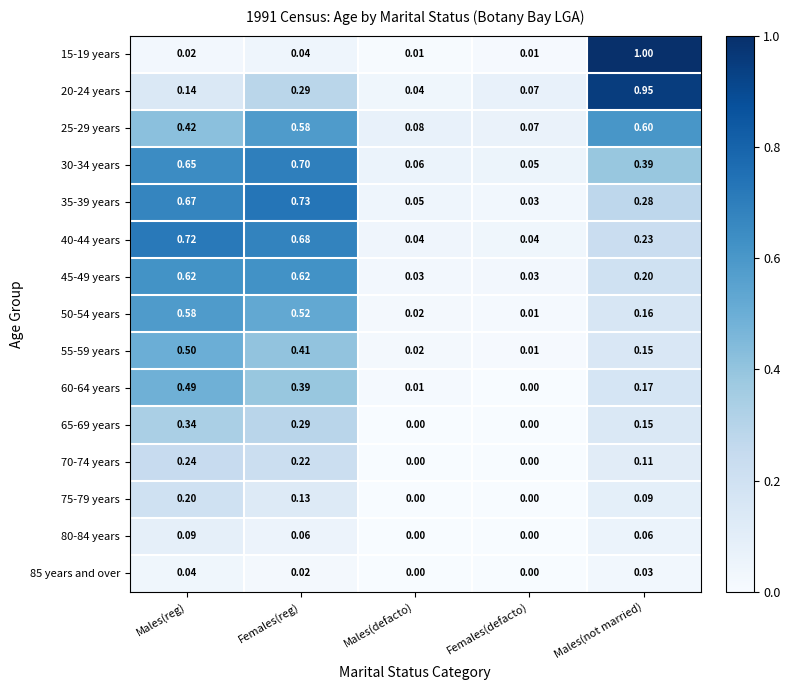

Is the value of 50-54 years at Males(reg) greater than the value of 55-59 years at Males(not married)?

Yes